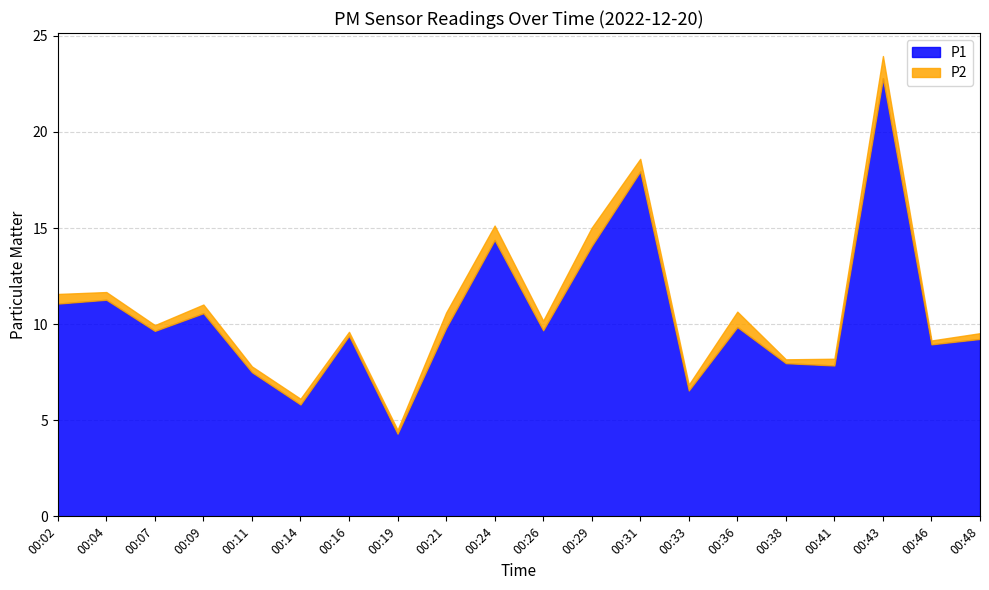

True or false: P2 and P1 cross at least once.

False